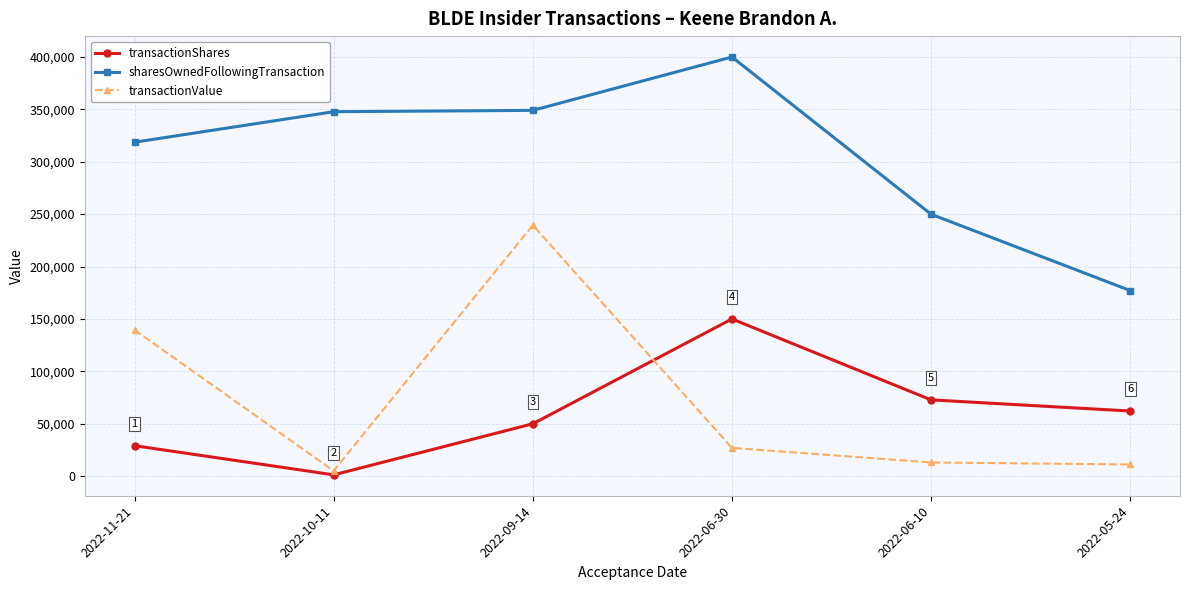

The transactionValue series shows 66811 at 2022-11-21. True or false?

False